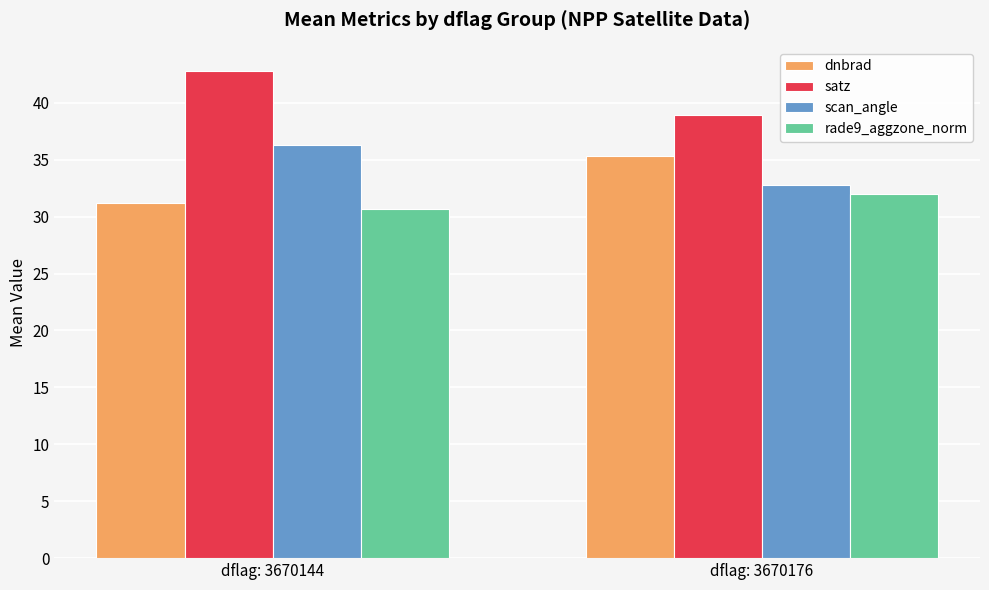

Reading left to right, transcribe all the data shown in this chart.

dnbrad: 31.2	35.3
satz: 42.8	38.9
scan_angle: 36.3	32.8
rade9_aggzone_norm: 30.6	32.0